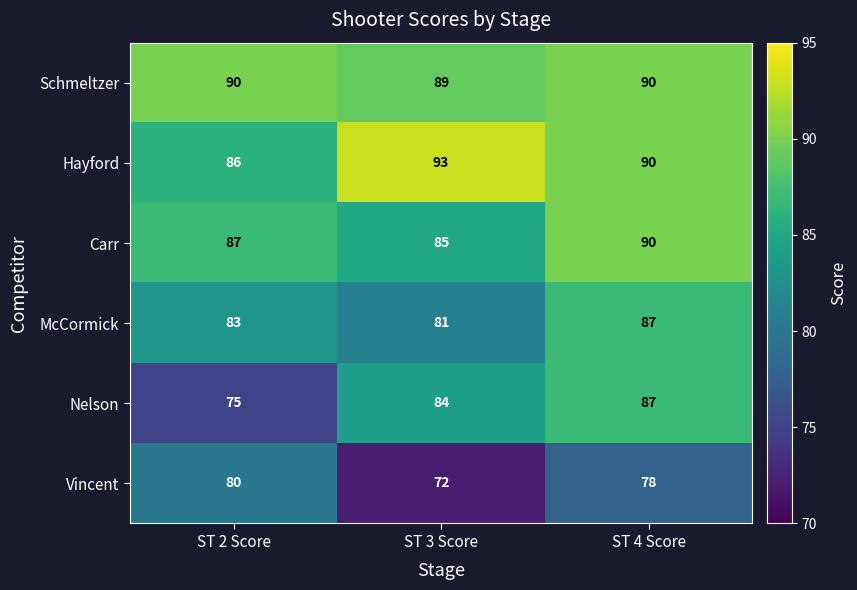

Reading right to left, extract all data points from this chart.

Schmeltzer: 90	89	90
Hayford: 90	93	86
Carr: 90	85	87
McCormick: 87	81	83
Nelson: 87	84	75
Vincent: 78	72	80